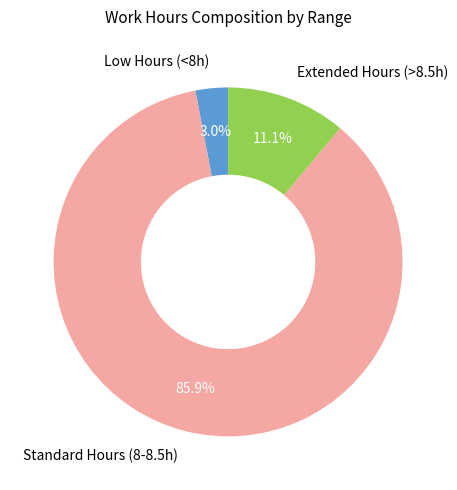

What portion of the pie excludes Low Hours (<8h)?

97.0%